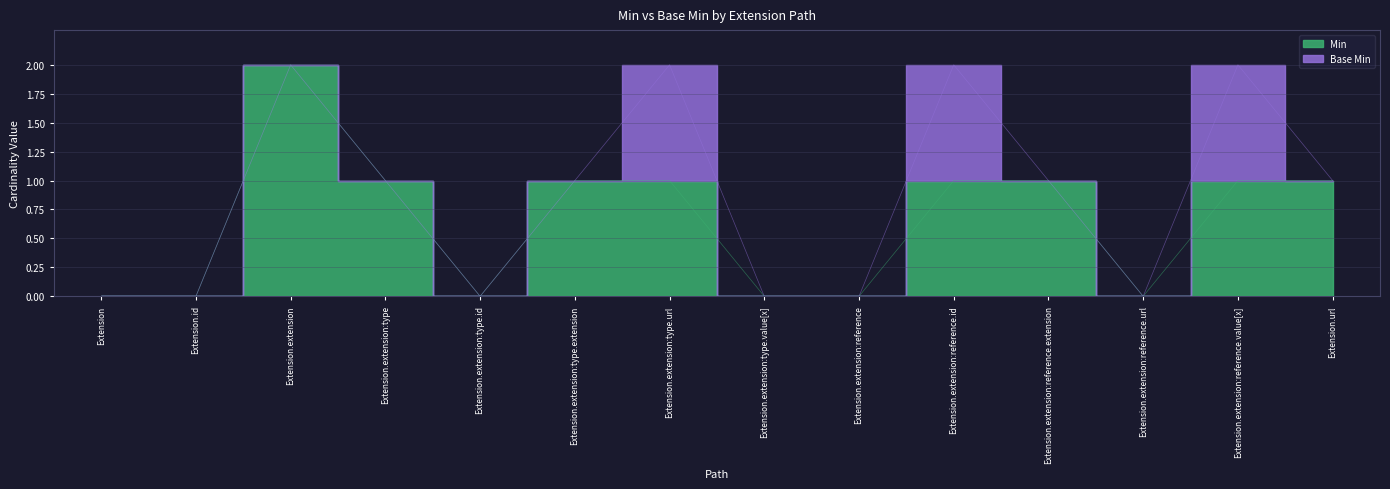

How many interior local peaks (higher than both neighbors) does the data have?

1